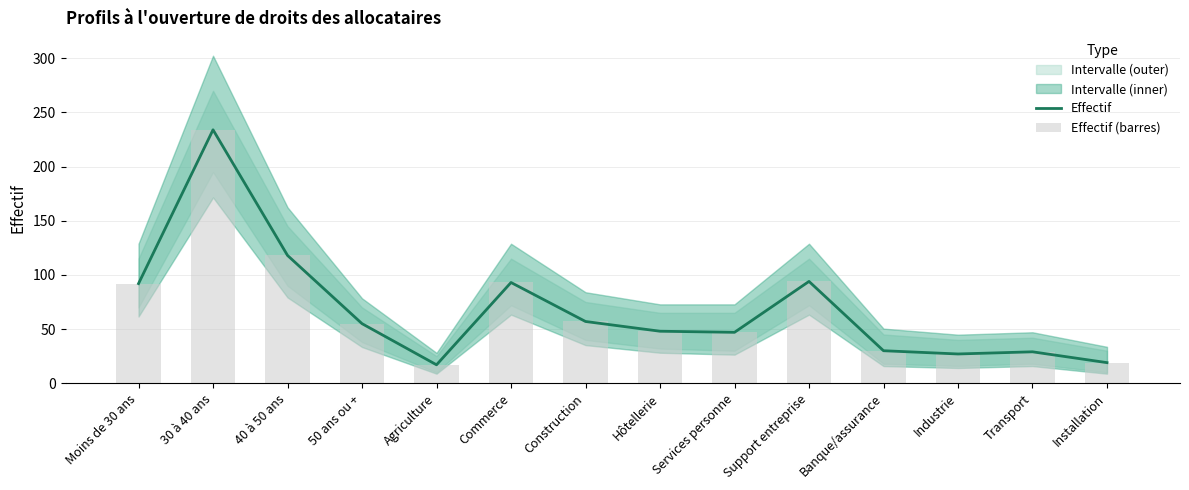

Reading right to left, list all the values displayed in this chart.

Effectif: 19	29	27	30	94	47	48	57	93	17	55	118	234	92
Effectif (barres): 19	29	27	30	94	47	48	57	93	17	55	118	234	92